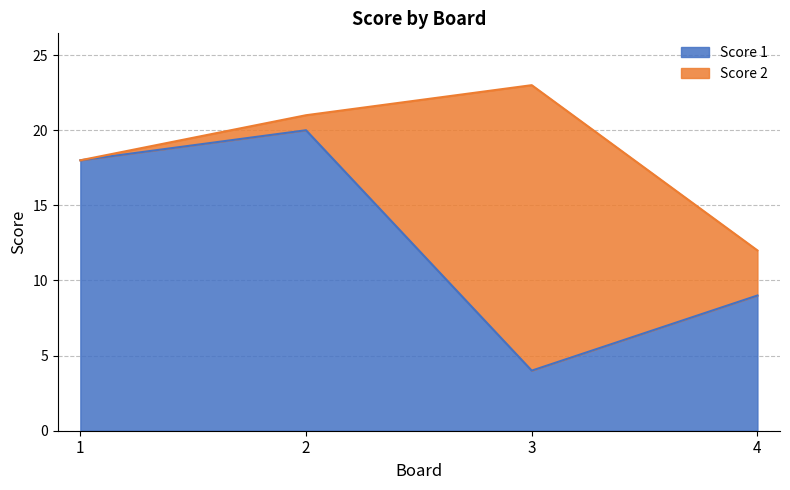

Rank the categories by value from lowest to highest.

3, 4, 1, 2